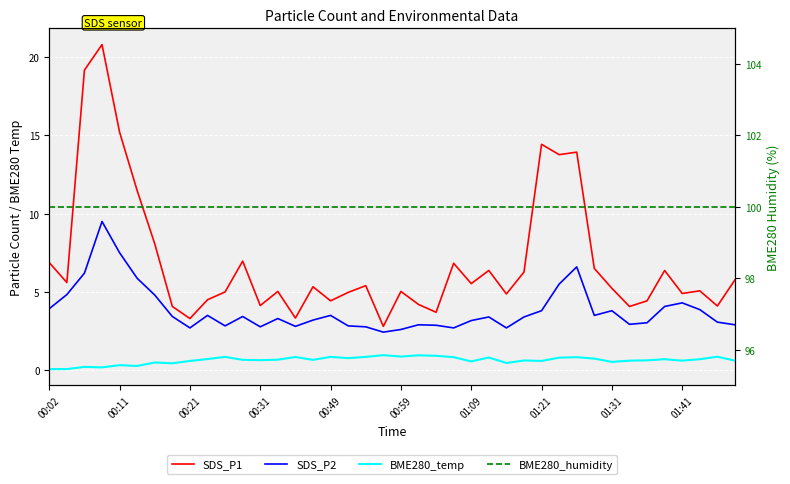

Is it true that BME280_temp equals 0.8 at 23?

True